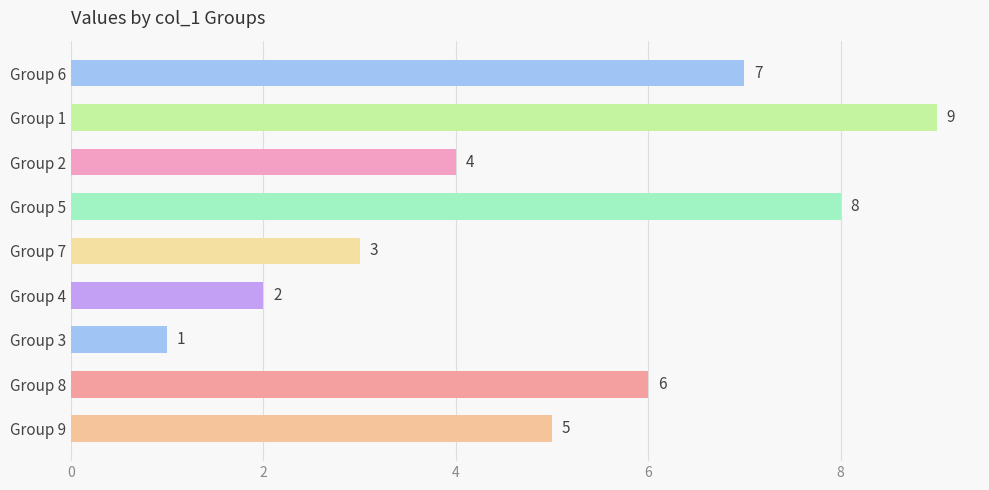

How many distinct data groups are displayed?

1